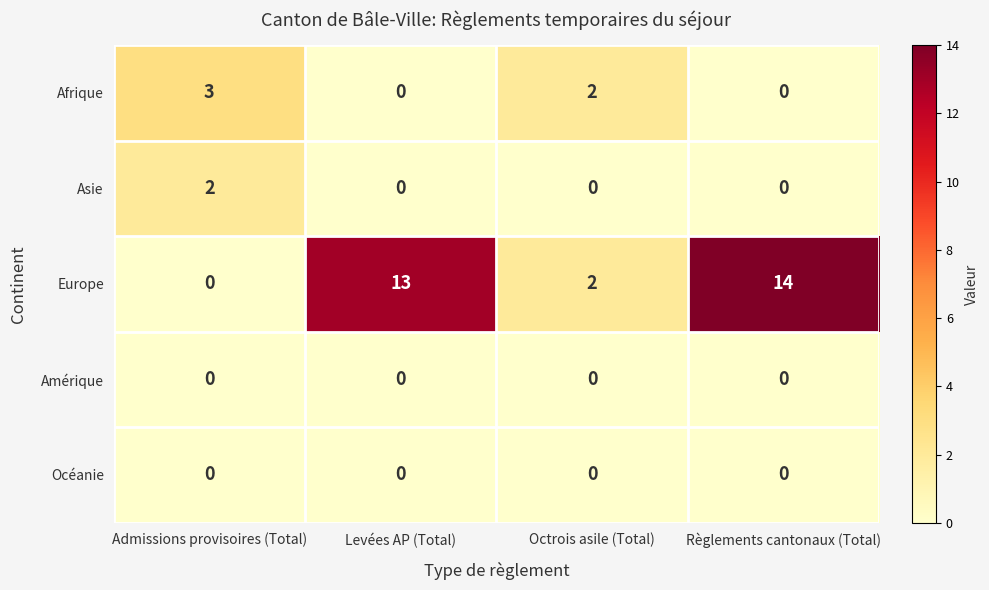

At which category is the sum across all series the highest?

Règlements cantonaux (Total)